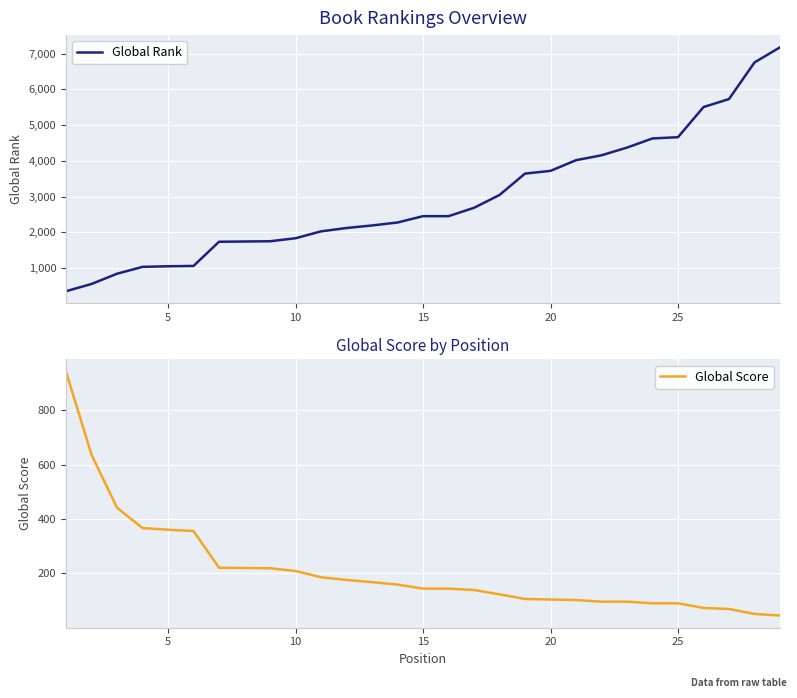

What is the lowest value of the Global Rank series?

351